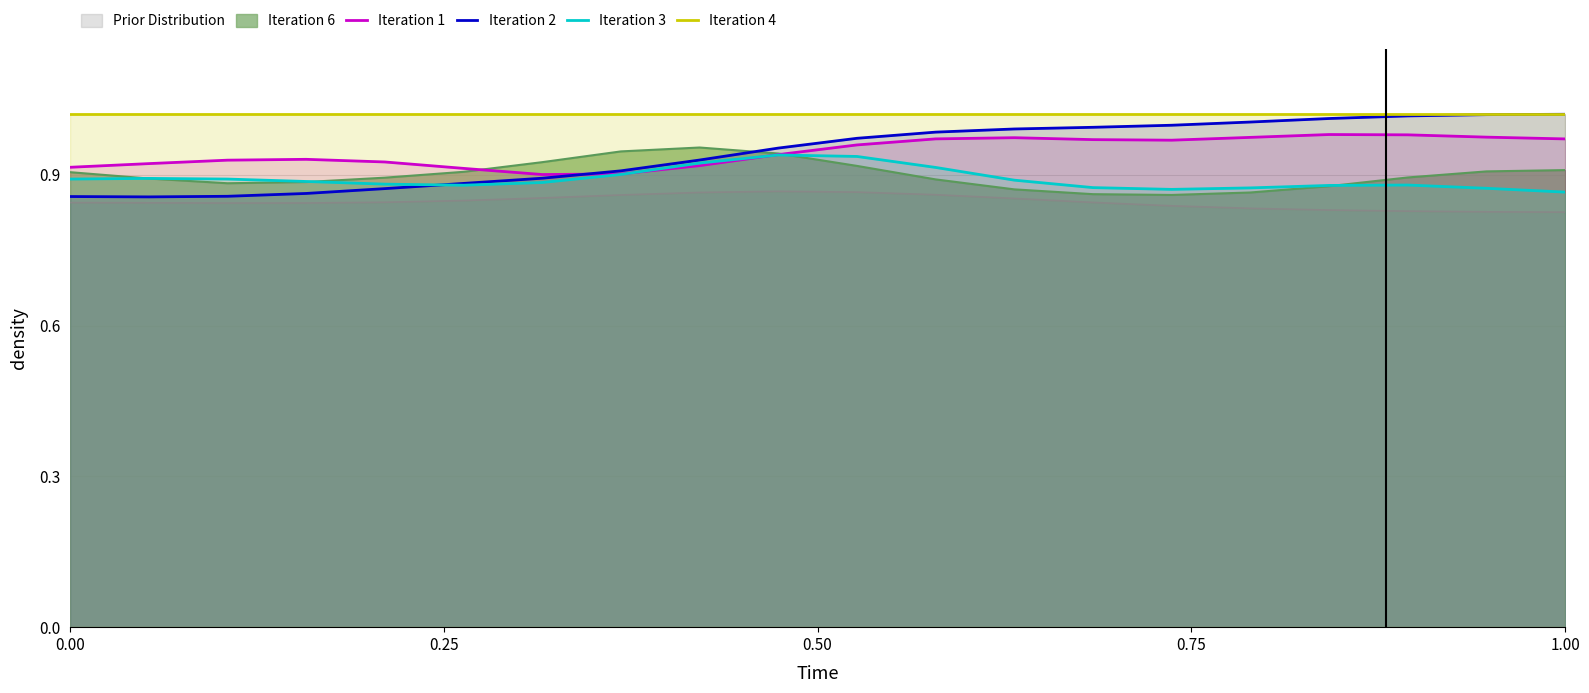

Which series has the widest spread of values?

Iteration 2